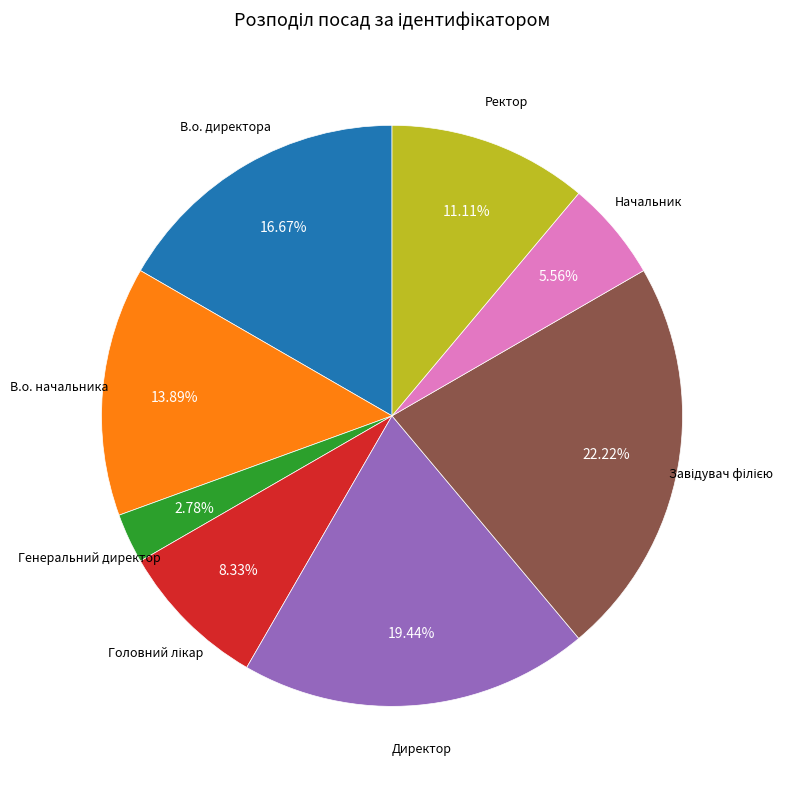

To the nearest percent, what is the difference between the Генеральний директор and В.о. начальника slice percentages?

11%